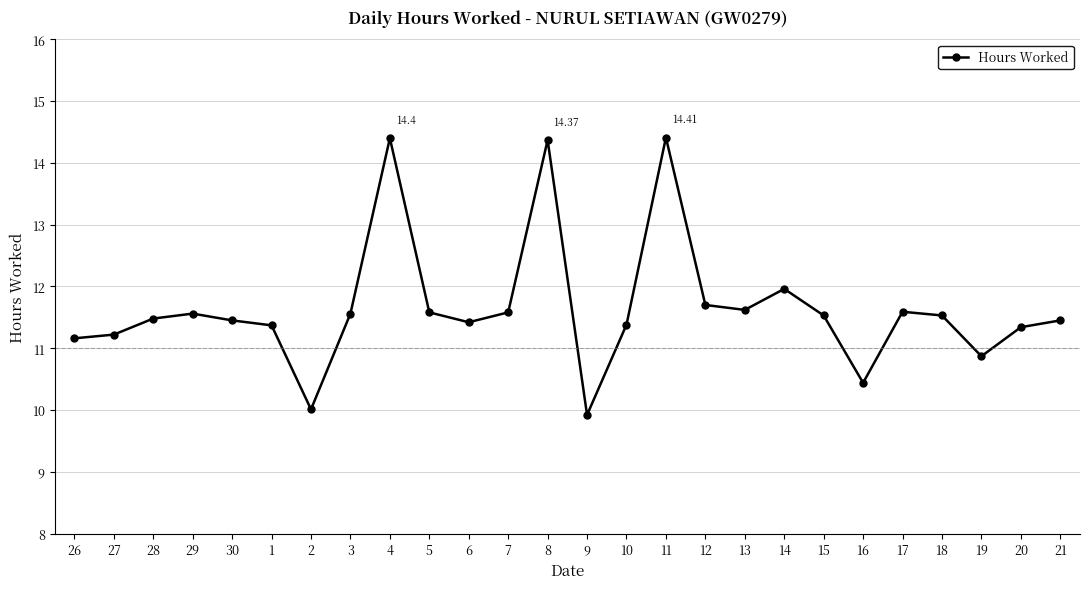

Which category has the lowest value across all series?

9